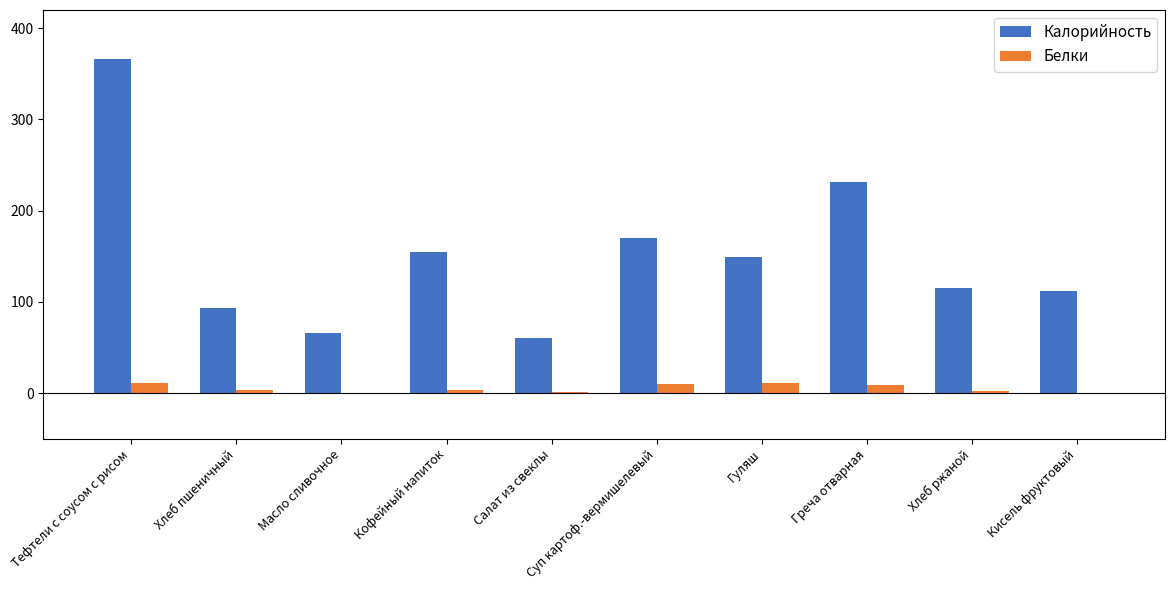

Which series has the largest total across all categories?

Калорийность